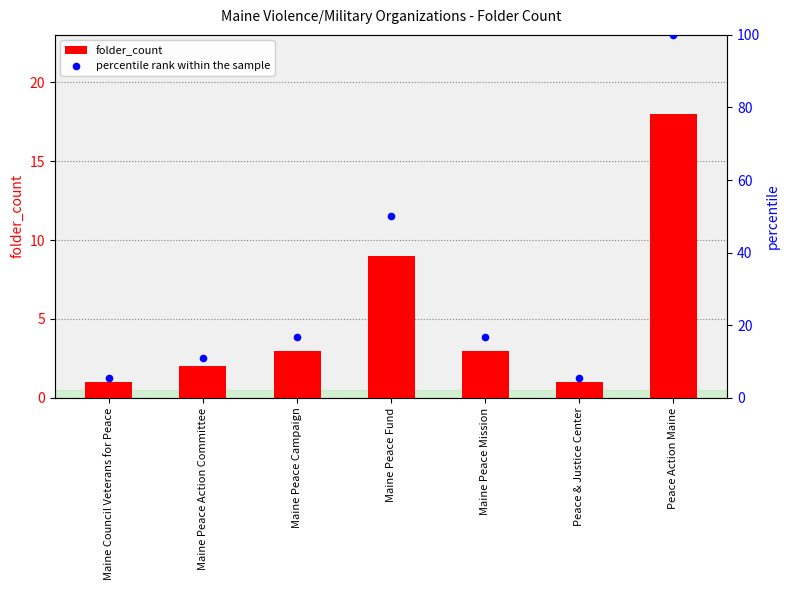

Is the value of percentile rank within the sample at Maine Peace Fund greater than the value of folder_count at Maine Council Veterans for Peace?

Yes